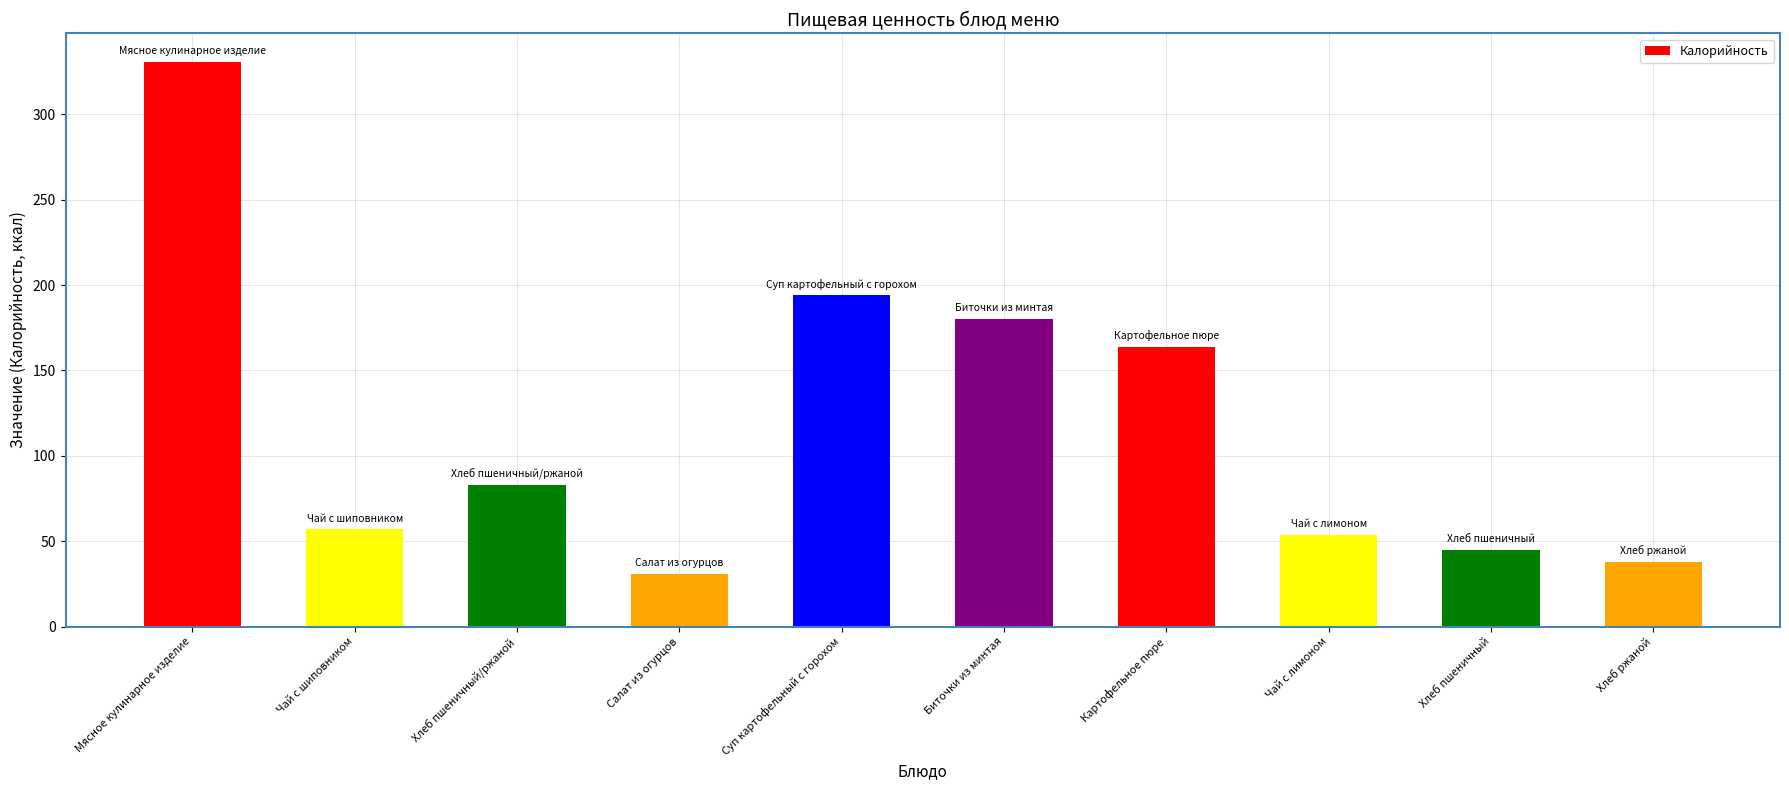

What is the difference between the maximum and minimum values?

300.0